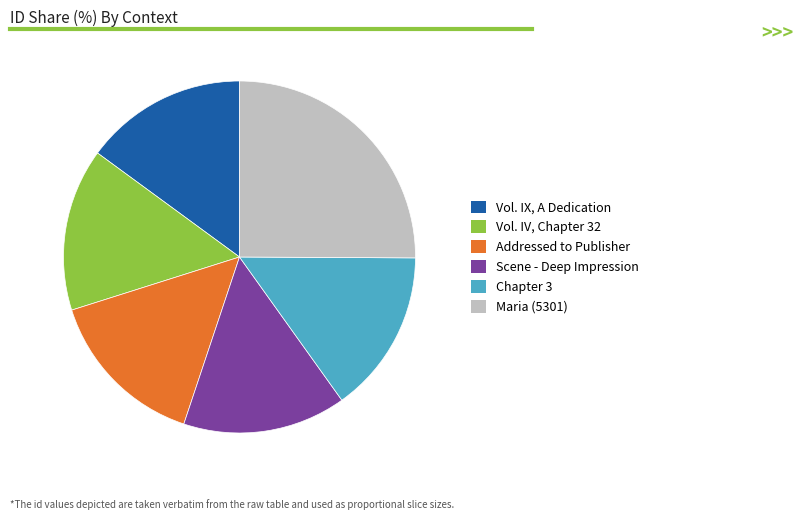

Between Maria (5301) and Chapter 3, which is larger?

Maria (5301)